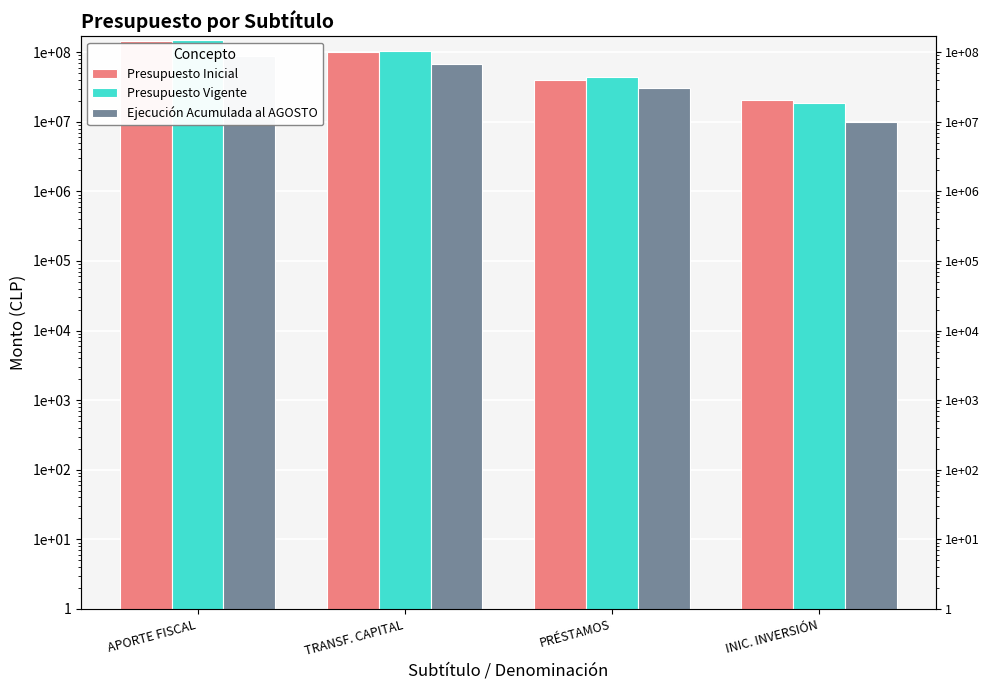

How many values in the Ejecución Acumulada al AGOSTO series exceed 67015877?

1